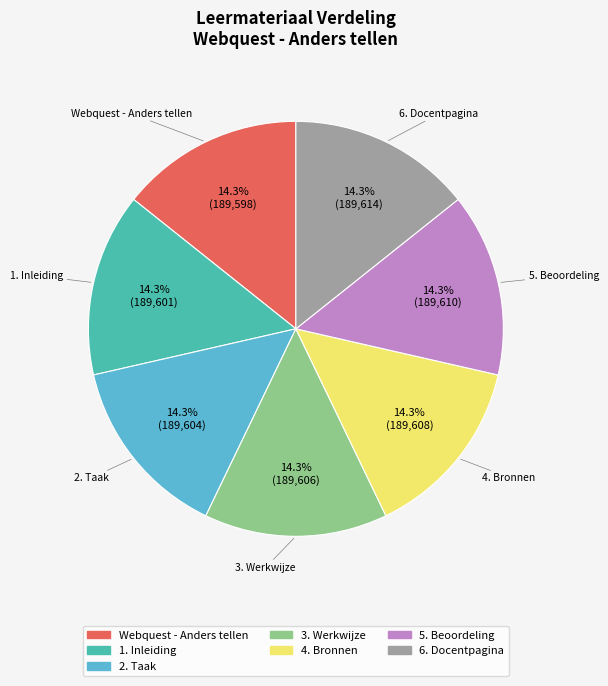

Combined, do 4. Bronnen and 1. Inleiding account for over 50%?

No